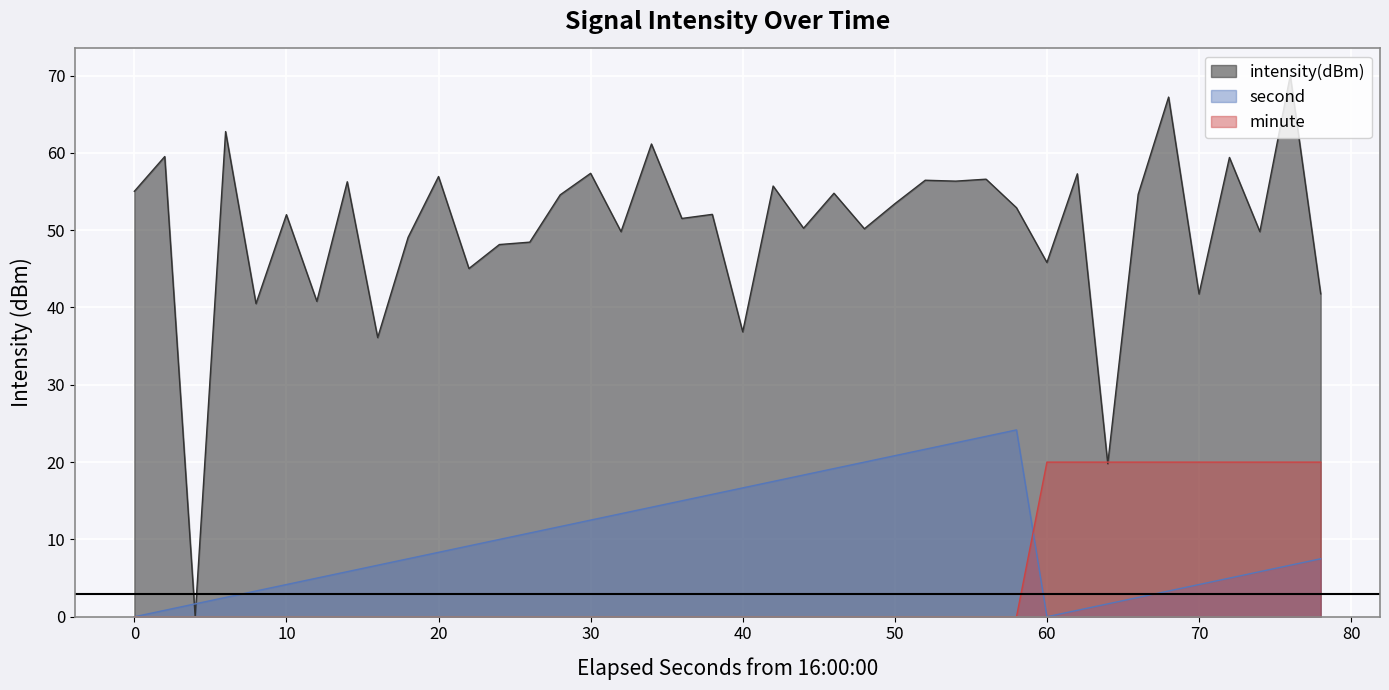

How many lines are shown in the chart?

3